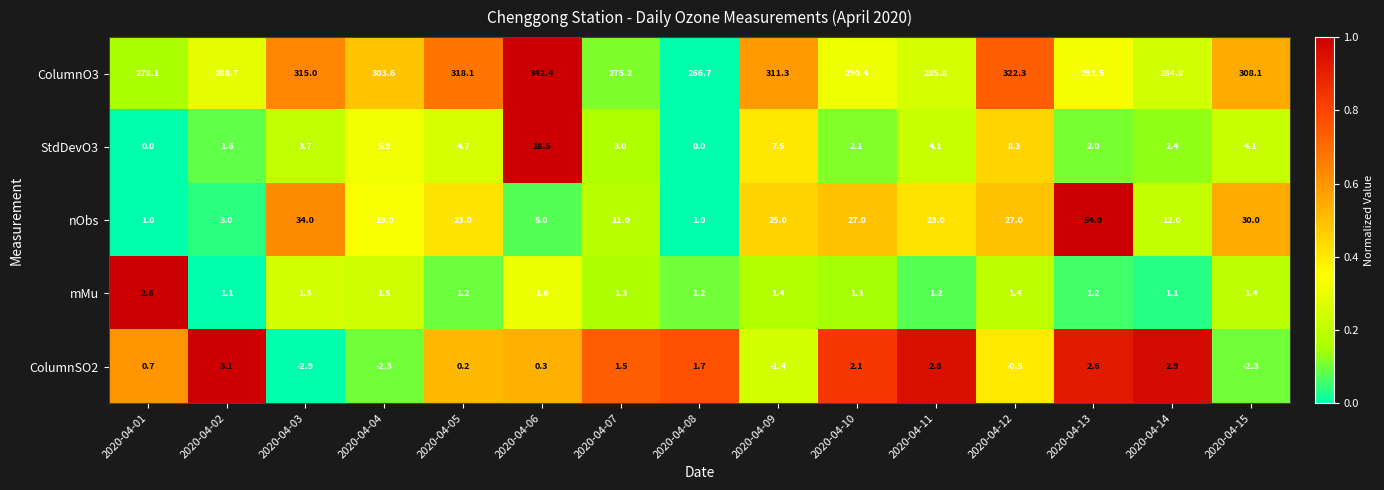

Count the number of categories in the chart.

15